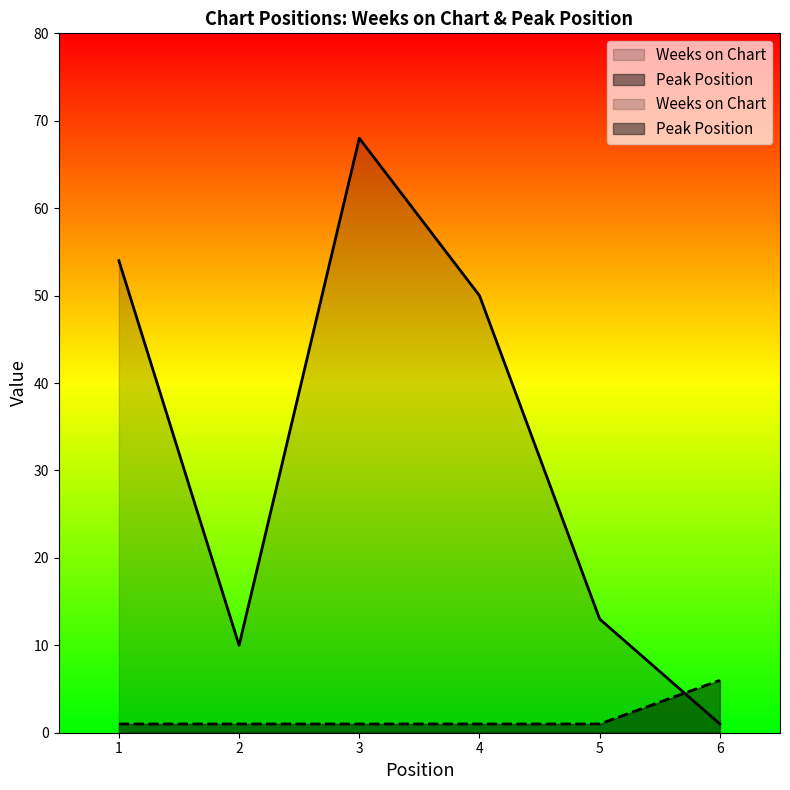

After their last crossing, which series has the higher values: Peak Position or Weeks on Chart?

Peak Position